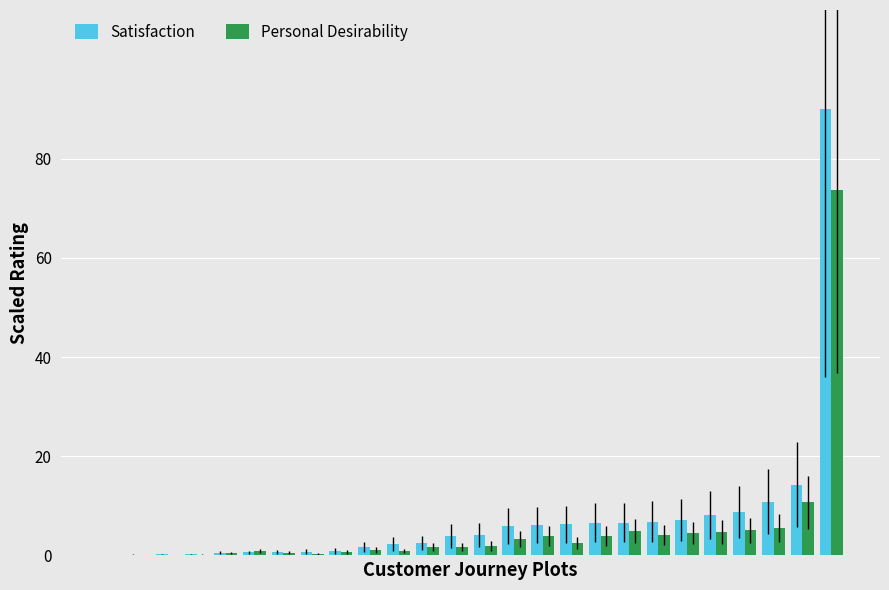

What is the sum of all Satisfaction values?

196.2